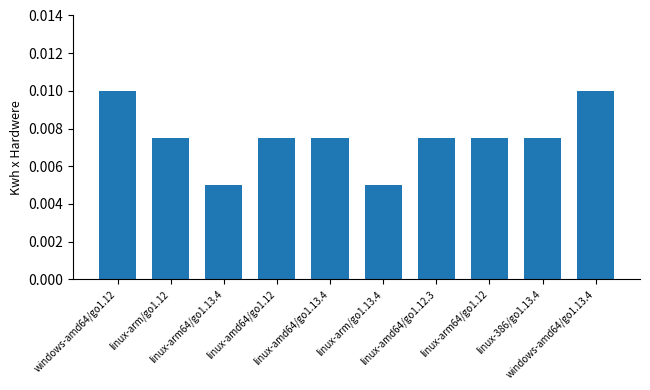

How many bars are there in total?

10